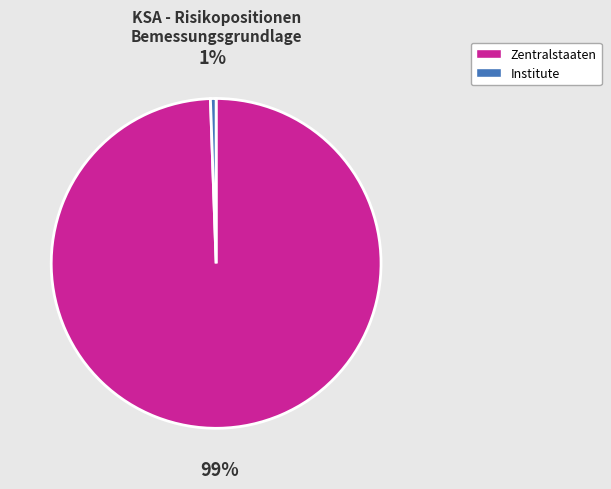

To the nearest percent, what is the average slice percentage?

50%